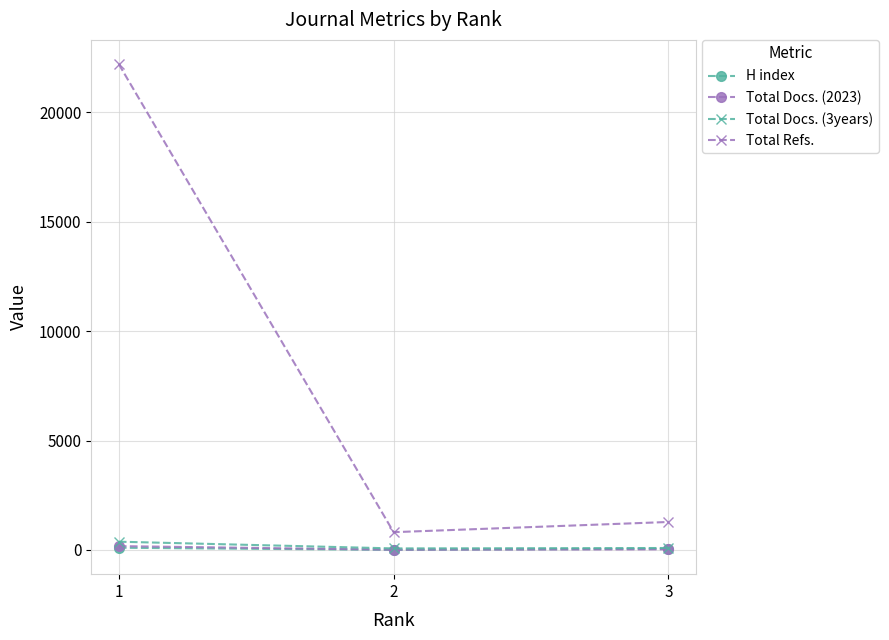

What is the greatest value displayed?

22198